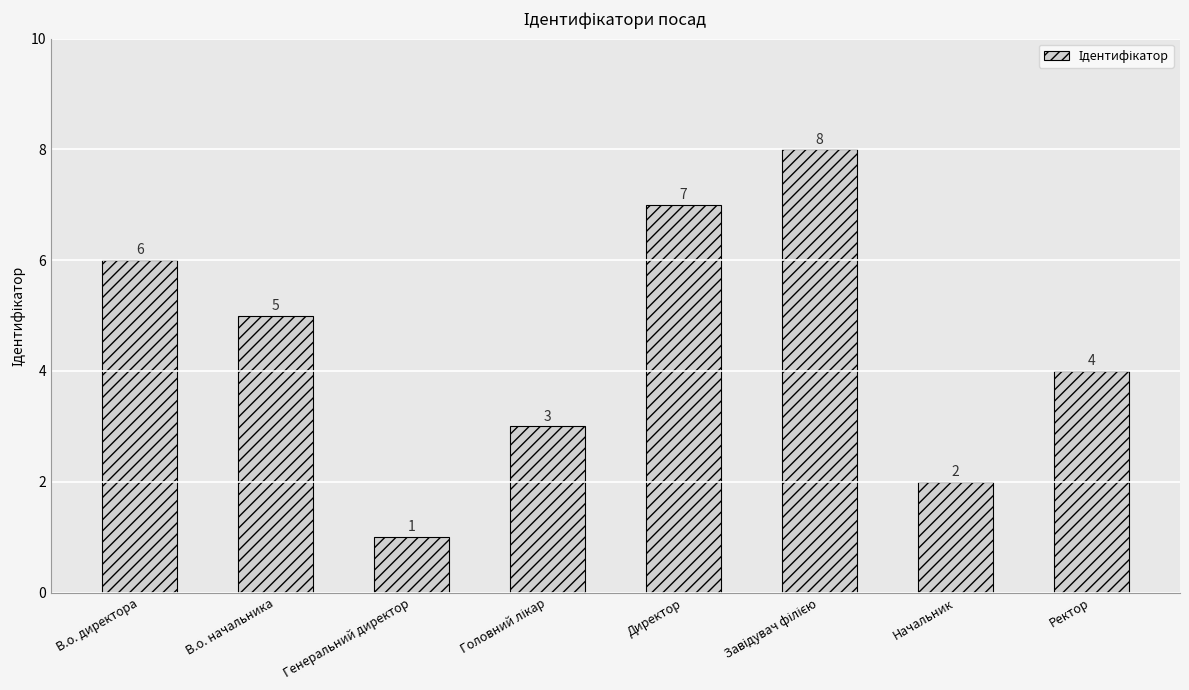

Reading left to right, transcribe all the data shown in this chart.

6	5	1	3	7	8	2	4